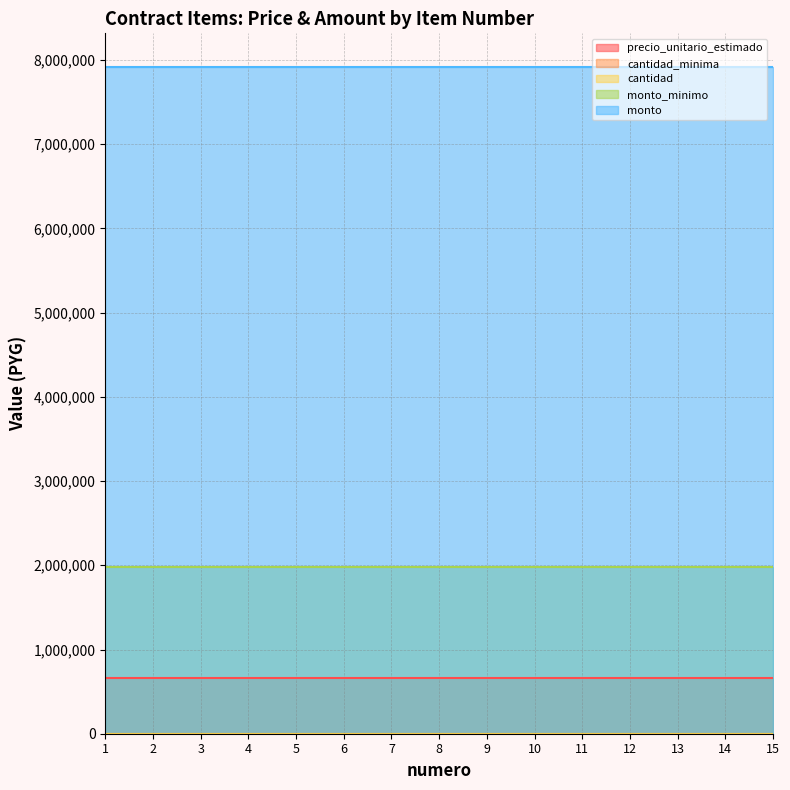

Reading left to right, extract all data points from this chart.

precio_unitario_estimado: 1=660000	2=660000	3=660000	4=660000	5=660000	6=660000	7=660000	8=660000	9=660000	10=660000	11=660000	12=660000	13=660000	14=660000	15=660000
cantidad_minima: 1=3	2=3	3=3	4=3	5=3	6=3	7=3	8=3	9=3	10=3	11=3	12=3	13=3	14=3	15=3
cantidad: 1=12	2=12	3=12	4=12	5=12	6=12	7=12	8=12	9=12	10=12	11=12	12=12	13=12	14=12	15=12
monto_minimo: 1=1980000	2=1980000	3=1980000	4=1980000	5=1980000	6=1980000	7=1980000	8=1980000	9=1980000	10=1980000	11=1980000	12=1980000	13=1980000	14=1980000	15=1980000
monto: 1=7920000	2=7920000	3=7920000	4=7920000	5=7920000	6=7920000	7=7920000	8=7920000	9=7920000	10=7920000	11=7920000	12=7920000	13=7920000	14=7920000	15=7920000